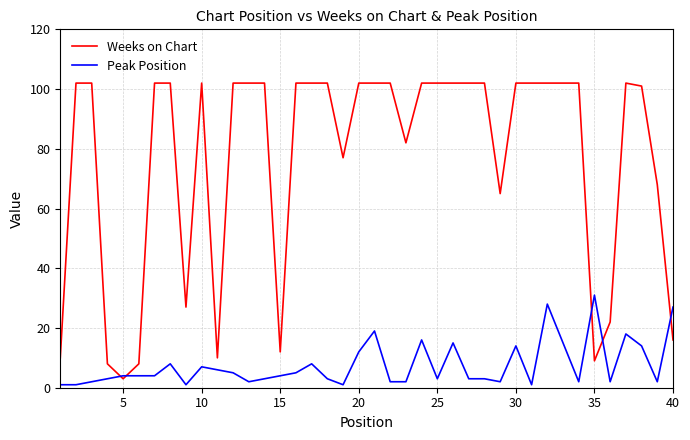

True or false: Peak Position and Weeks on Chart intersect in this chart.

True